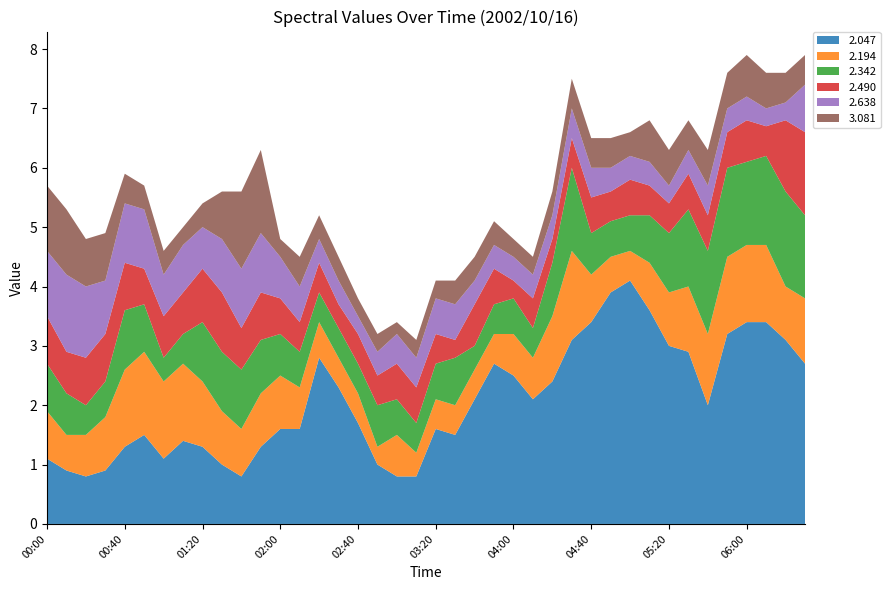

Reading right to left, extract all data points from this chart.

2.047: 2.7	3.1	3.4	3.4	3.2	2.0	2.9	3.0	3.6	4.1	3.9	3.4	3.1	2.4	2.1	2.5	2.7	2.1	1.5	1.6	0.8	0.8	1.0	1.7	2.3	2.8	1.6	1.6	1.3	0.8	1.0	1.3	1.4	1.1	1.5	1.3	0.9	0.8	0.9	1.1
2.194: 1.1	0.9	1.3	1.3	1.3	1.2	1.1	0.9	0.8	0.5	0.6	0.8	1.5	1.1	0.7	0.7	0.5	0.5	0.5	0.5	0.4	0.7	0.3	0.5	0.5	0.6	0.7	0.9	0.9	0.8	0.9	1.1	1.3	1.3	1.4	1.3	0.9	0.7	0.6	0.8
2.342: 1.4	1.6	1.5	1.4	1.5	1.4	1.3	1.0	0.8	0.6	0.6	0.7	1.4	0.9	0.5	0.6	0.5	0.4	0.8	0.6	0.5	0.6	0.7	0.5	0.5	0.5	0.6	0.7	0.9	1.0	1.0	1.0	0.5	0.4	0.8	1.0	0.6	0.5	0.7	0.8
2.490: 1.4	1.2	0.5	0.7	0.6	0.6	0.6	0.5	0.5	0.6	0.5	0.6	0.5	0.4	0.5	0.3	0.6	0.7	0.3	0.5	0.6	0.6	0.5	0.5	0.4	0.5	0.5	0.6	0.8	0.7	1.0	0.9	0.7	0.7	0.6	0.8	0.8	0.8	0.7	0.8
2.638: 0.8	0.3	0.3	0.4	0.4	0.5	0.4	0.3	0.4	0.4	0.4	0.5	0.5	0.4	0.4	0.4	0.4	0.4	0.6	0.6	0.5	0.5	0.4	0.3	0.4	0.4	0.6	0.7	1.0	1.0	0.9	0.7	0.8	0.7	1.0	1.0	0.9	1.2	1.3	1.1
3.081: 0.5	0.5	0.6	0.7	0.6	0.6	0.5	0.6	0.7	0.4	0.5	0.5	0.5	0.4	0.3	0.3	0.4	0.4	0.4	0.3	0.3	0.2	0.3	0.3	0.4	0.4	0.5	0.3	1.4	1.3	0.8	0.4	0.3	0.4	0.4	0.5	0.8	0.8	1.1	1.1